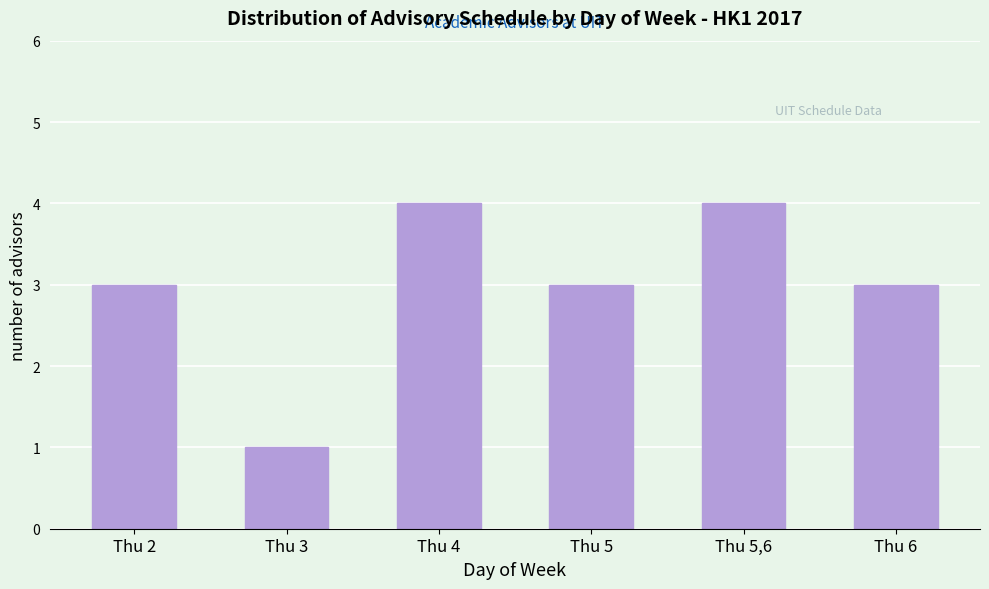

Reading left to right, transcribe all the data shown in this chart.

Thu 2=3	Thu 3=1	Thu 4=4	Thu 5=3	Thu 5,6=4	Thu 6=3